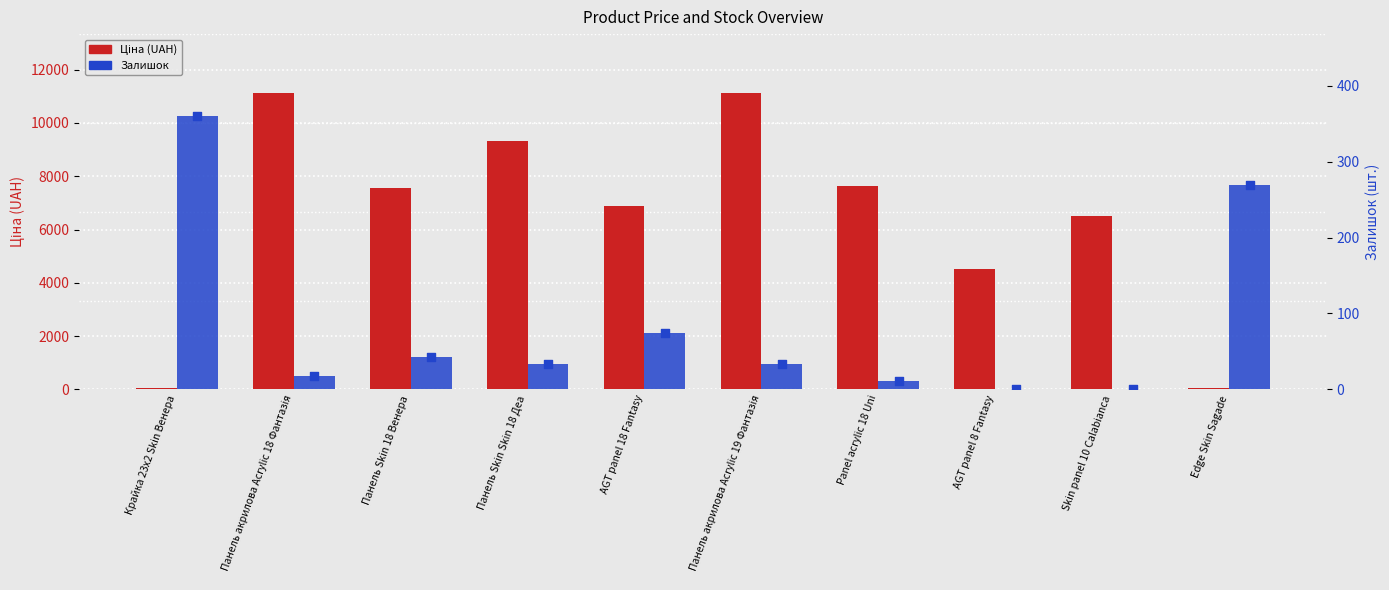

Is the value of Залишок at Панель Skin Skin 18 Деа greater than the value of Ціна (UAH) at Skin panel 10 Calabianca?

No